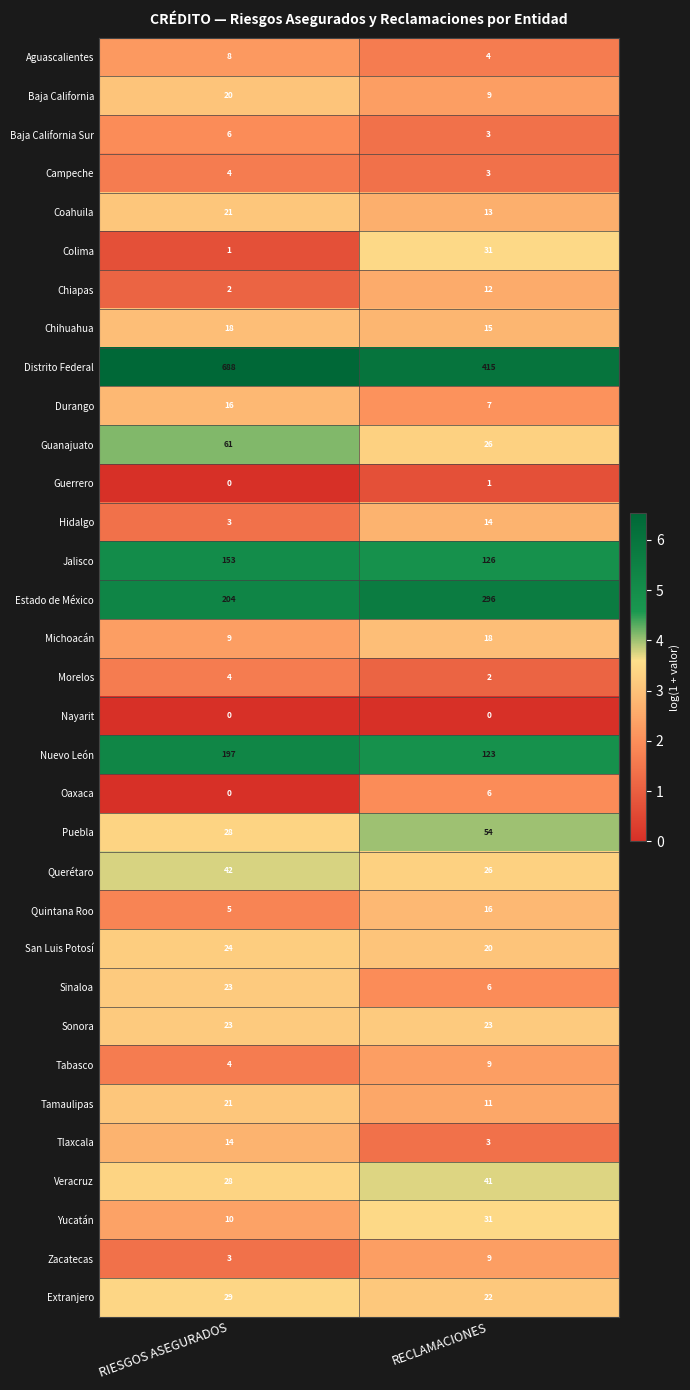

What is the total value across all series at RIESGOS ASEGURADOS?

1669